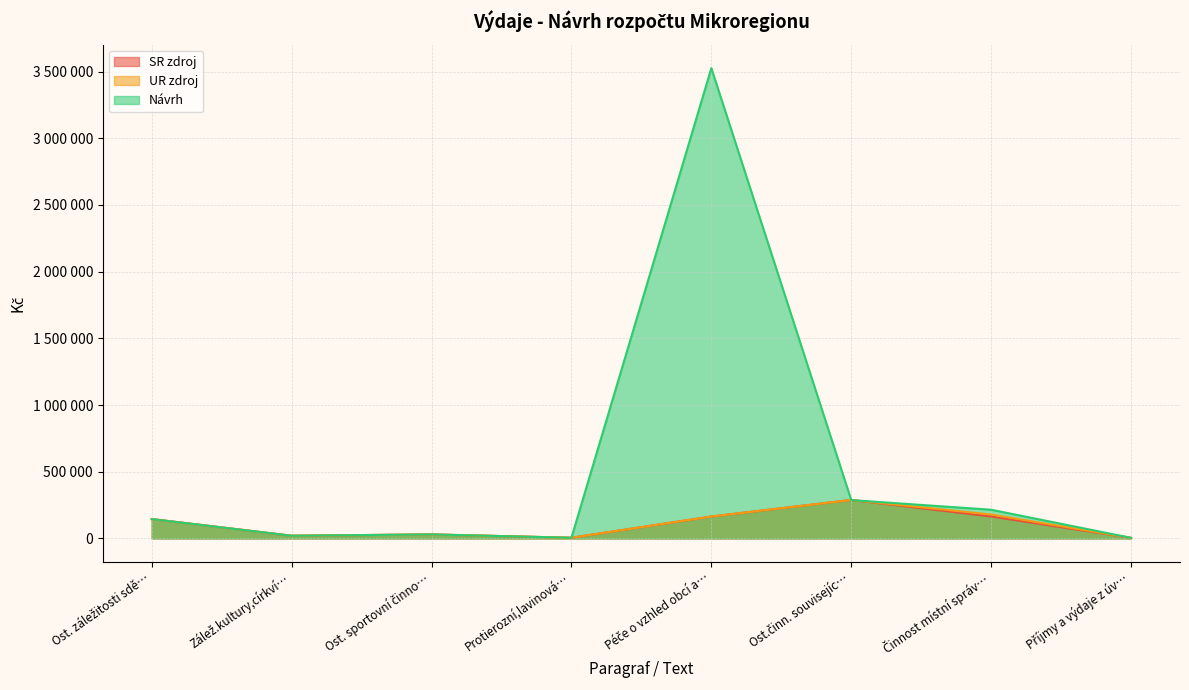

Rank the series by their maximum value, from lowest to highest.

SR zdroj, UR zdroj, Návrh